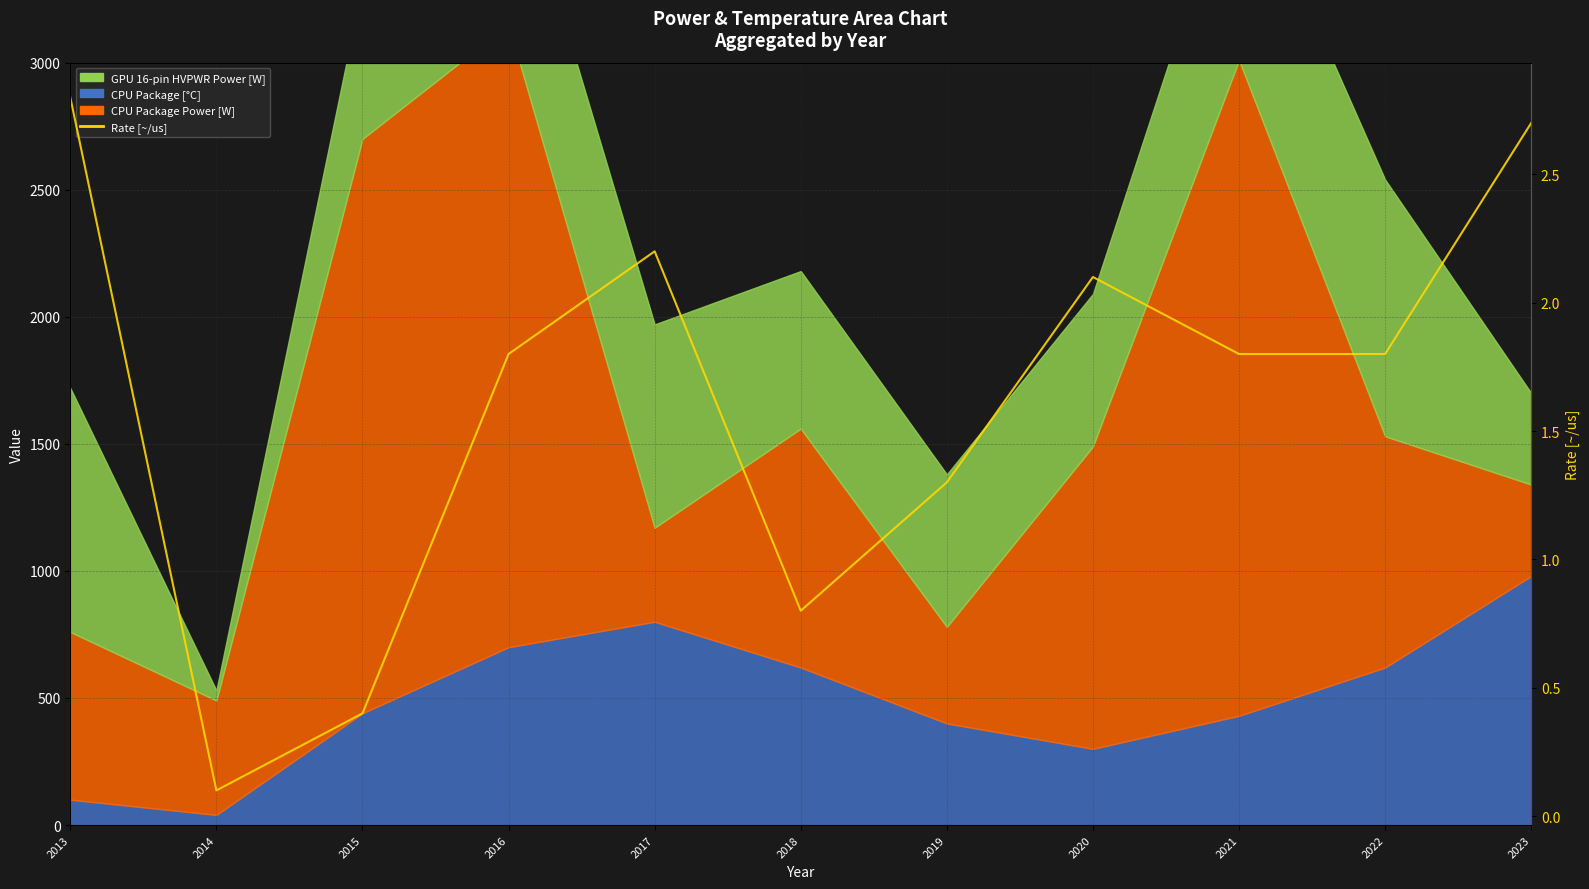

What is the change in value from 2019 to 2022?

+0.5